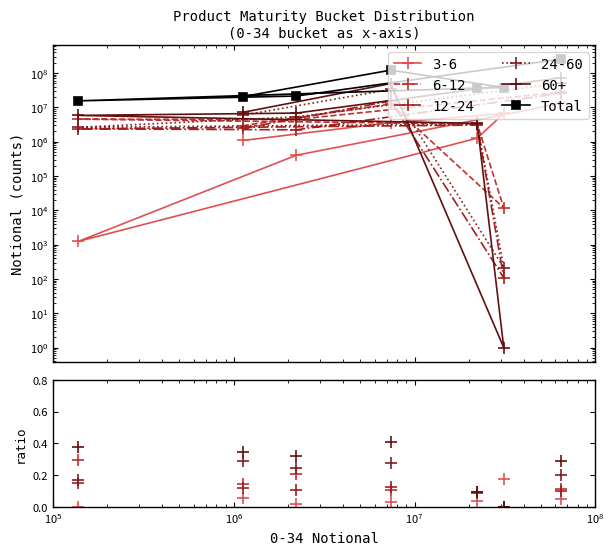

What are all the series names shown in the legend?

3-6, 6-12, 12-24, 24-60, 60+, Total